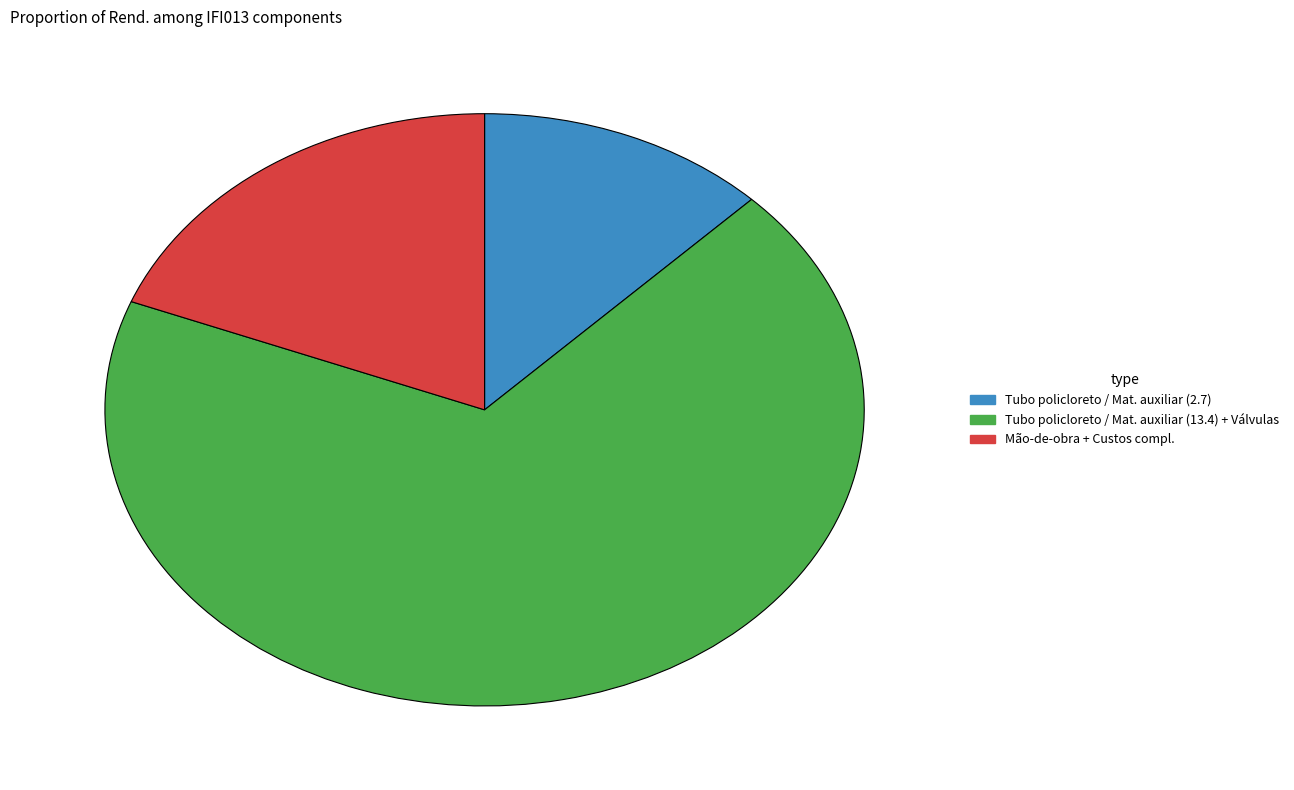

How many segments does this pie chart have?

3